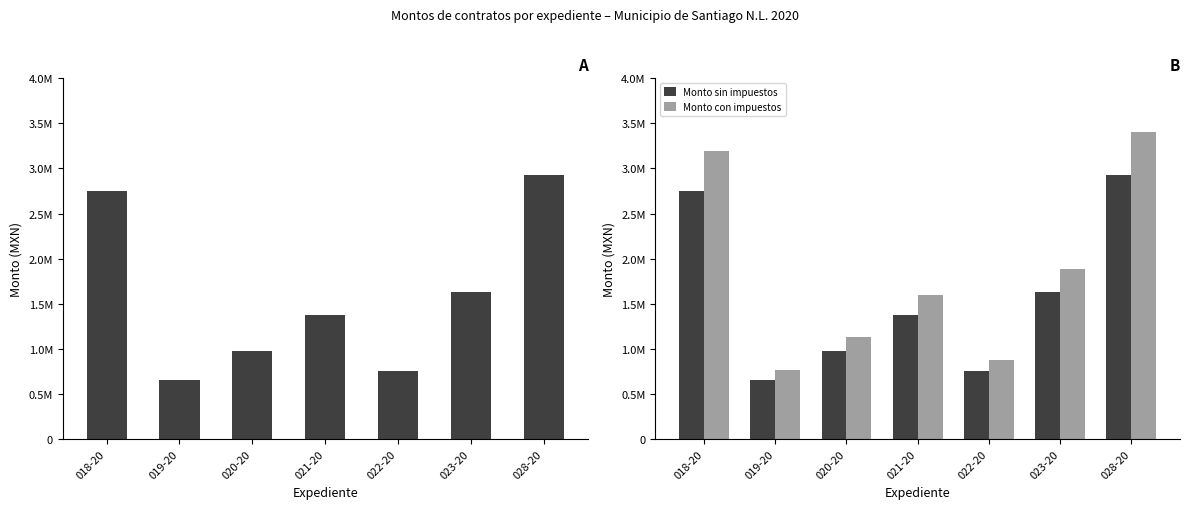

What is the sum of the Monto con impuestos values at 022-20 and 028-20?

4275435.0